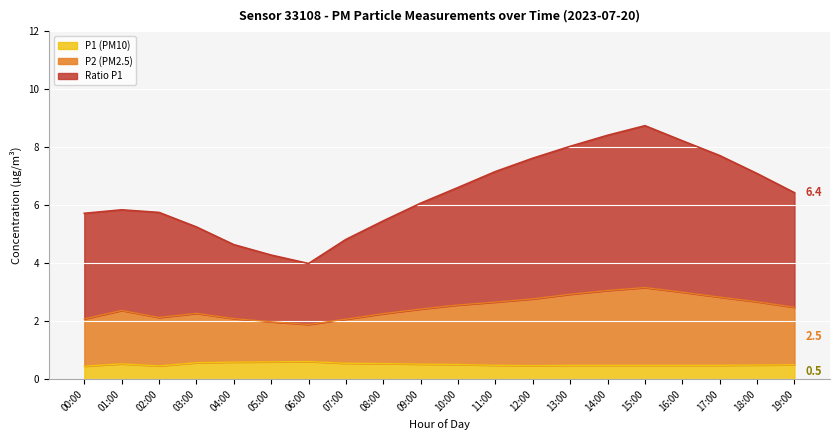

Which category has the highest value across all series?

15:00